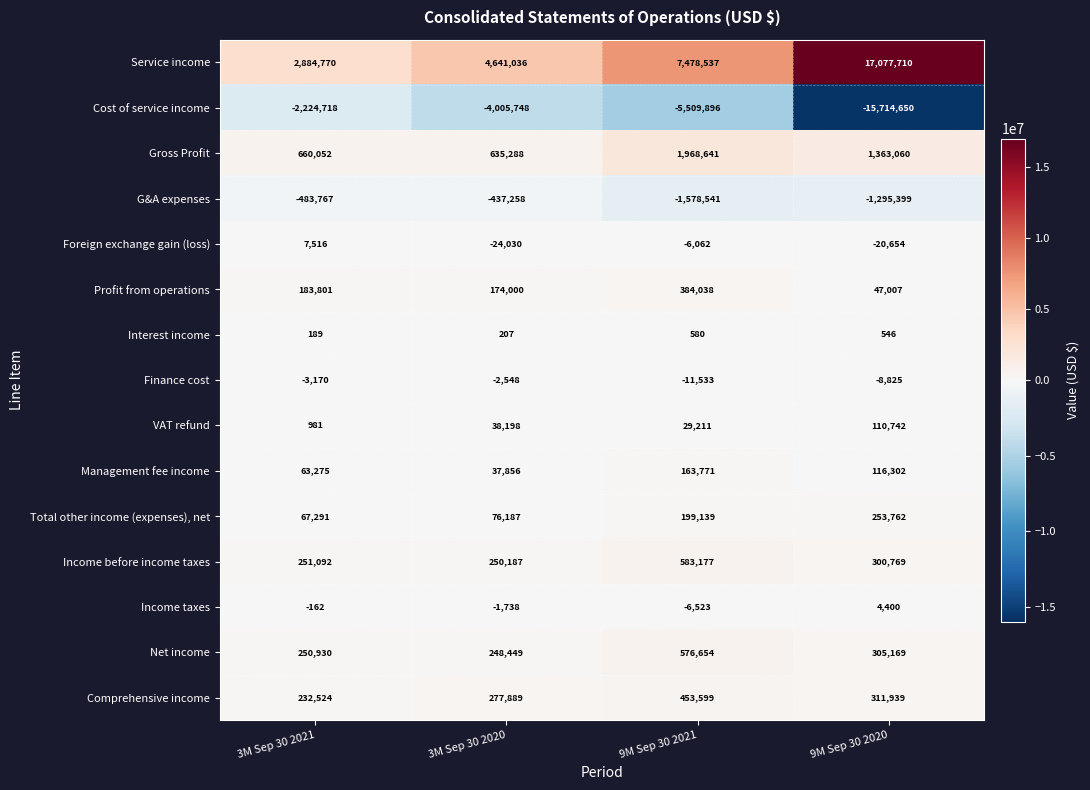

Which series has the widest spread of values?

Service income